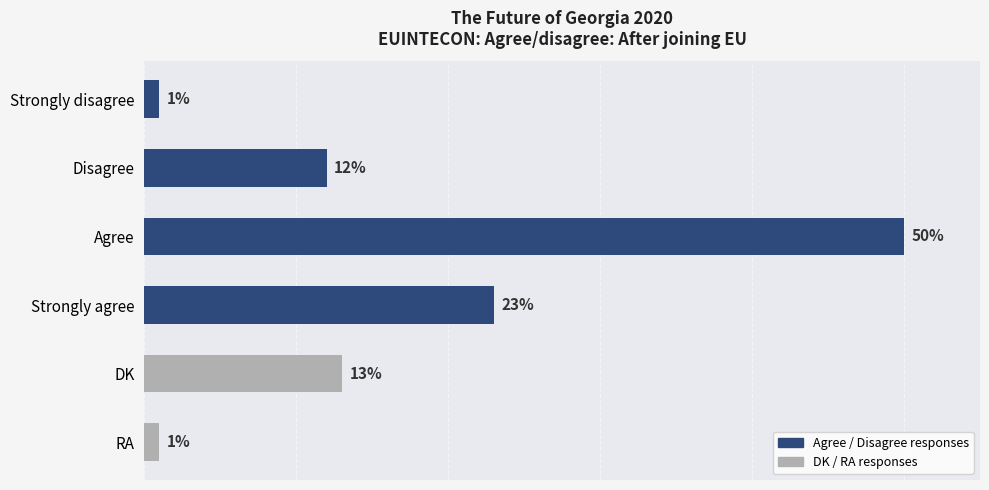

Between Agree and DK, which is larger?

Agree